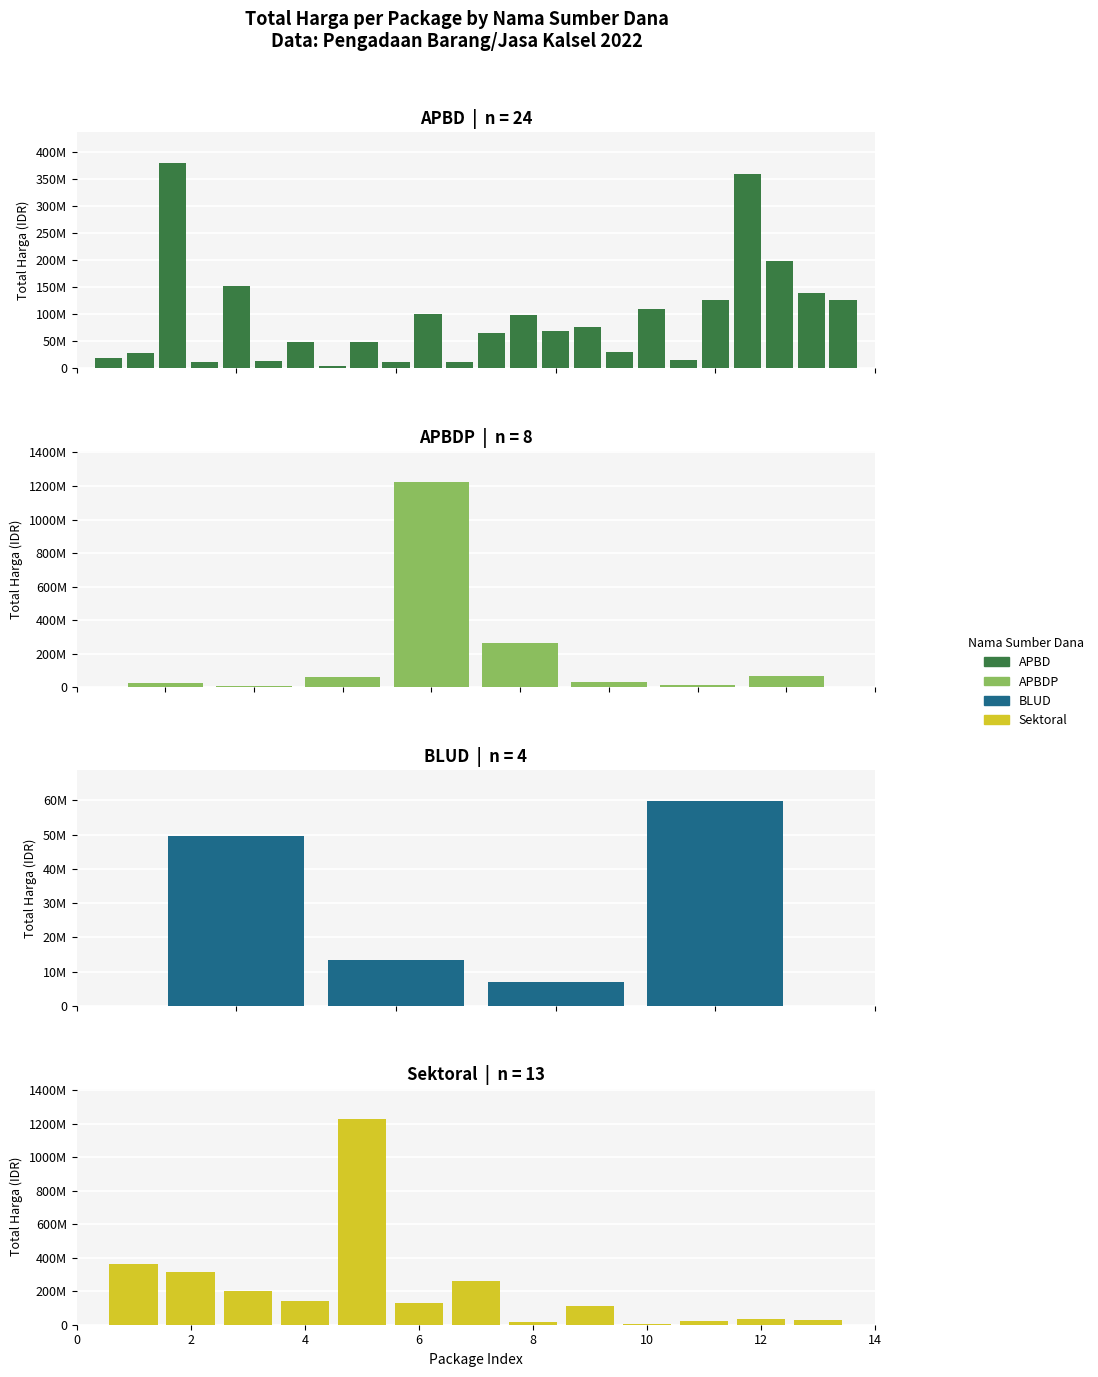

How many values in the APBD series exceed 127000000?

6